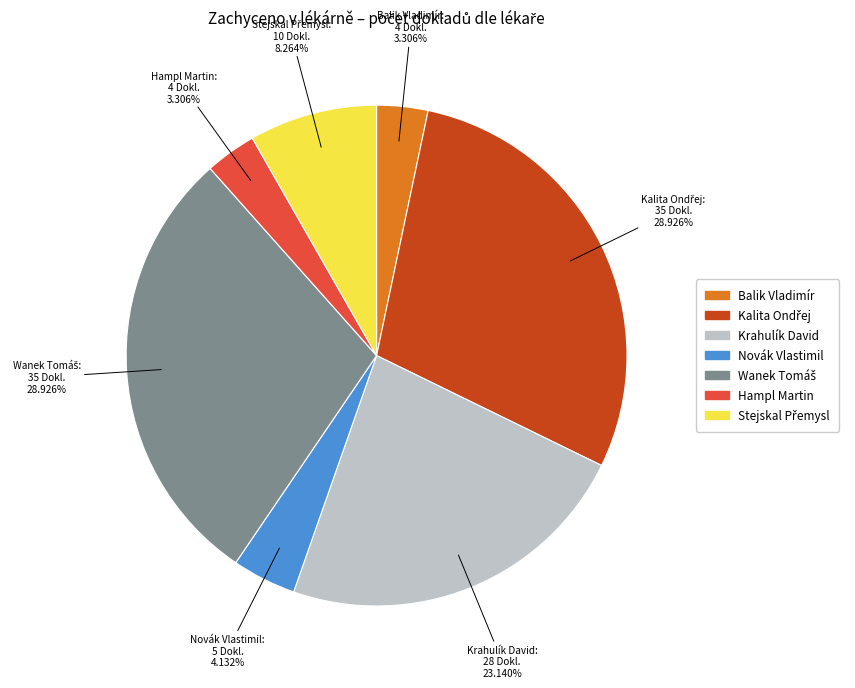

Combined, what portion of the pie is Hampl Martin and Krahulík David?

26.4%